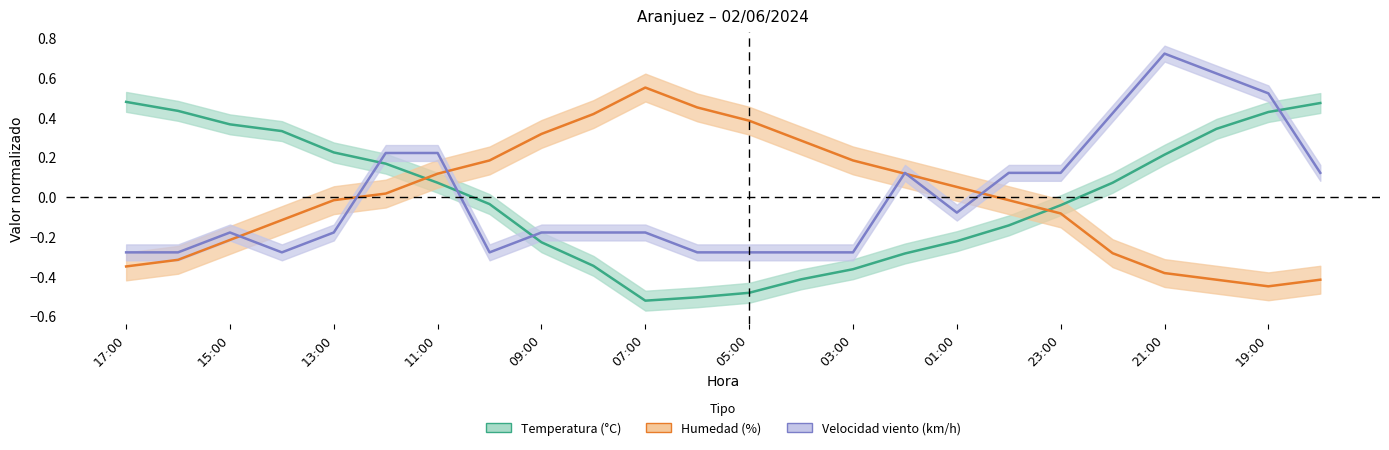

How many data points in Velocidad del viento are less than 0?

14